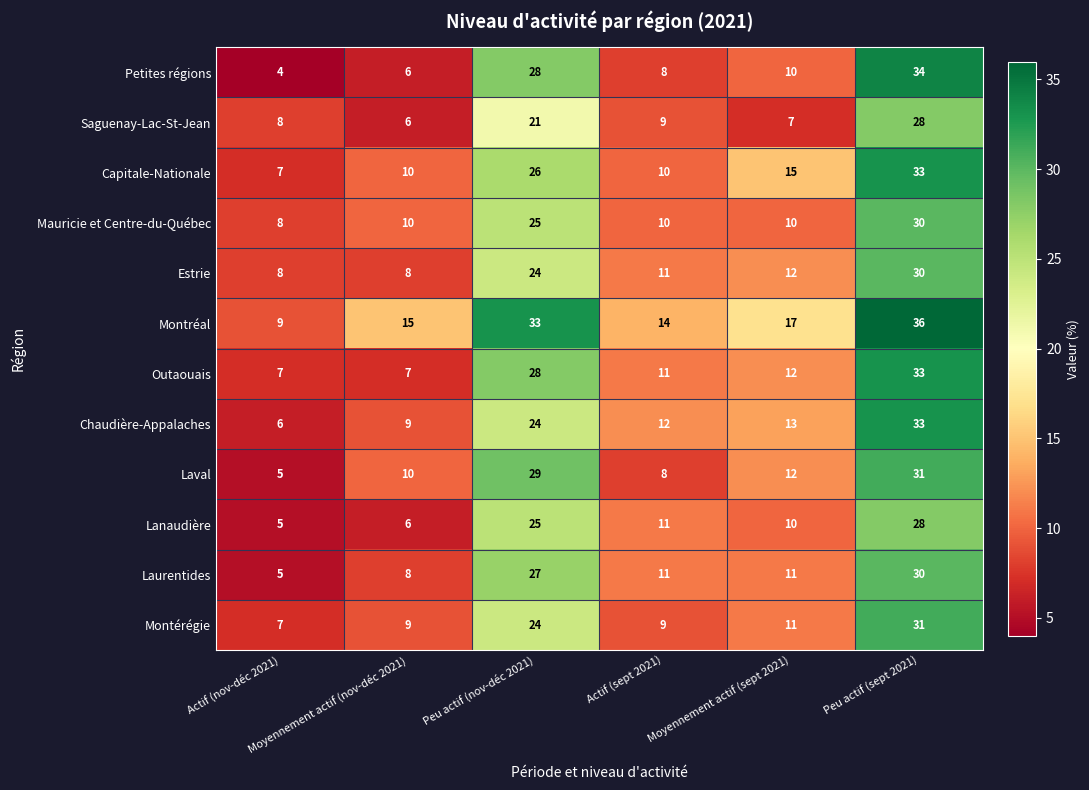

Between Moyennement actif (nov-déc 2021) and Peu actif (nov-déc 2021), which series saw the biggest shift?

Petites régions